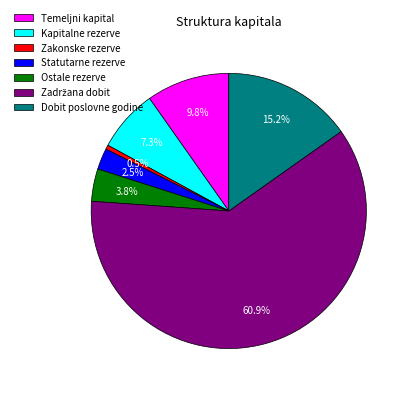

What percentage is the Kapitalne rezerve slice, to the nearest percent?

7%